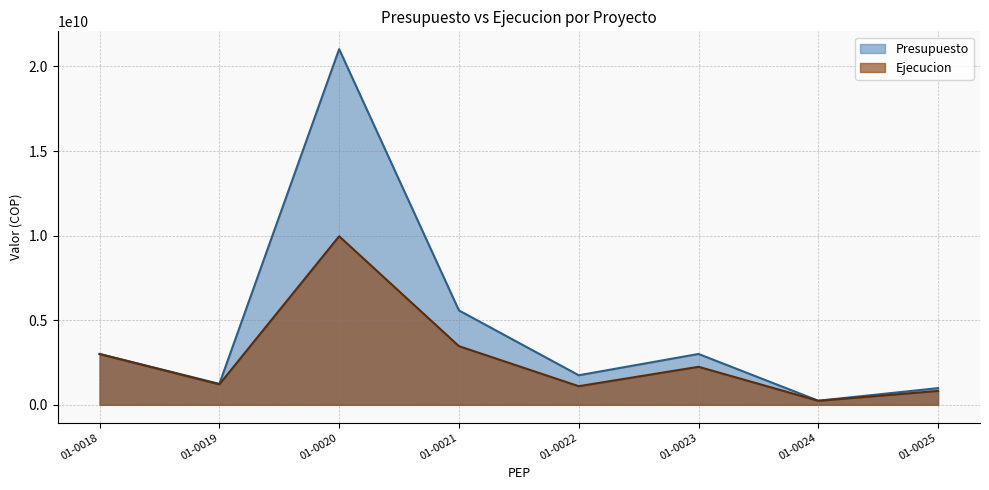

True or false: Ejecucion and Presupuesto intersect in this chart.

False